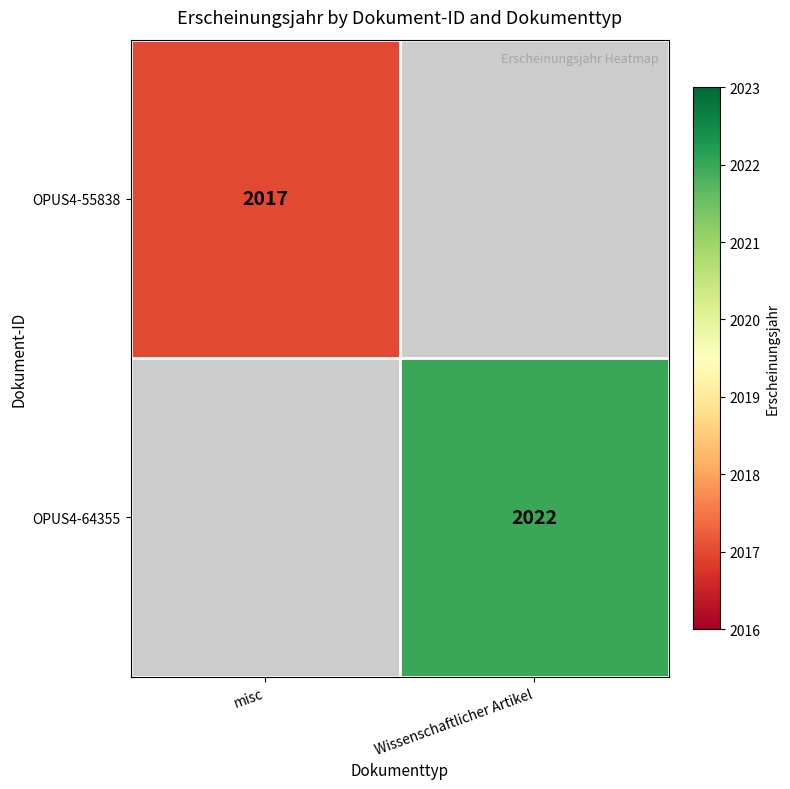

Is it true that OPUS4-64355 equals 2022 at Wissenschaftlicher Artikel?

True